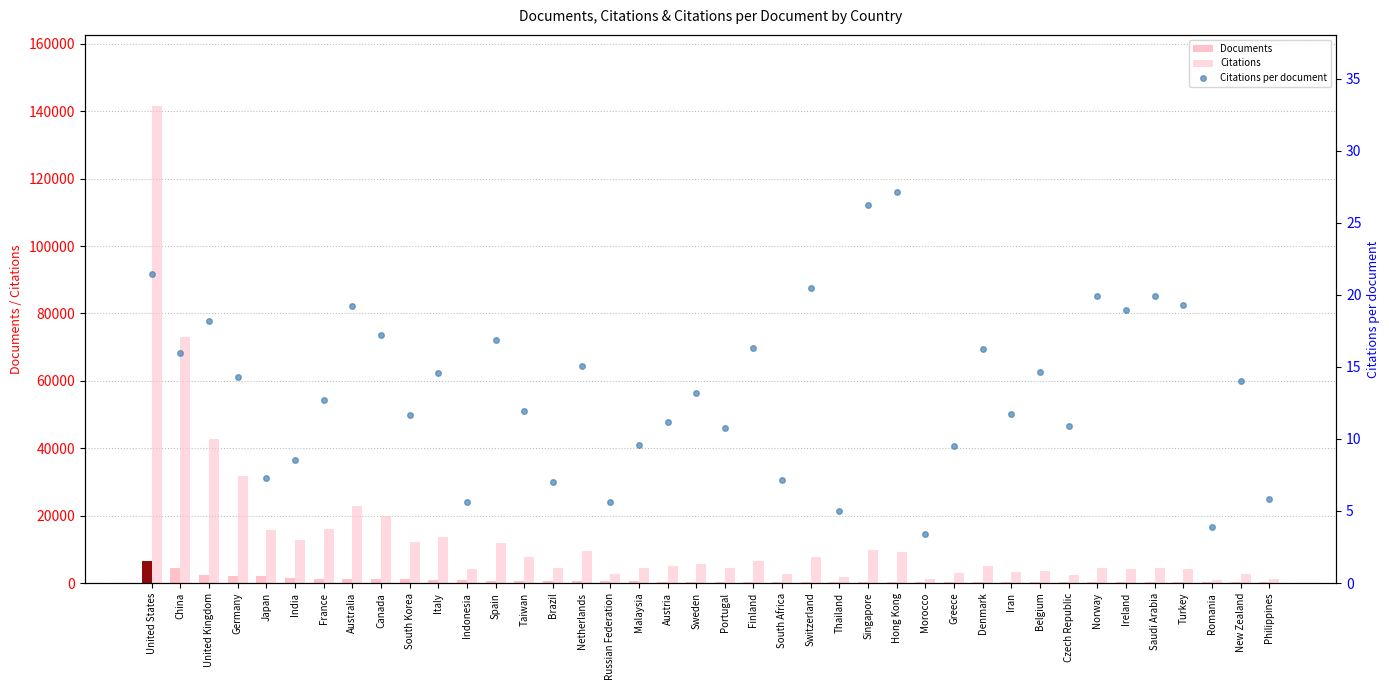

How many data points in Citations per document are less than 13?

19